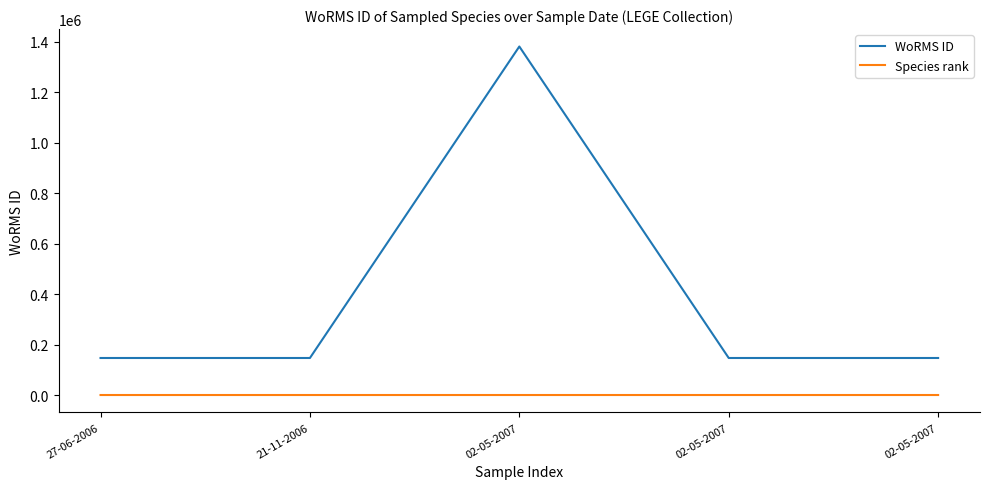

Is this an area chart (filled region under the line)?

No